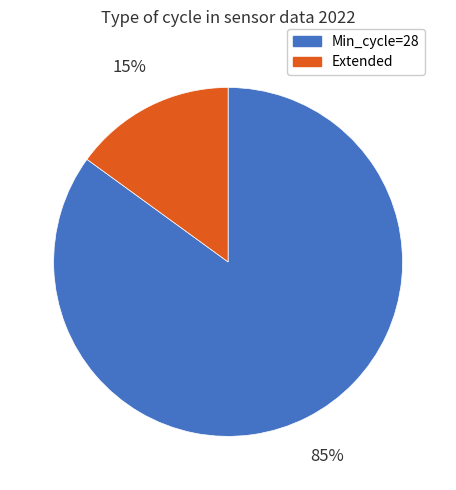

Does any single category account for the majority?

Yes